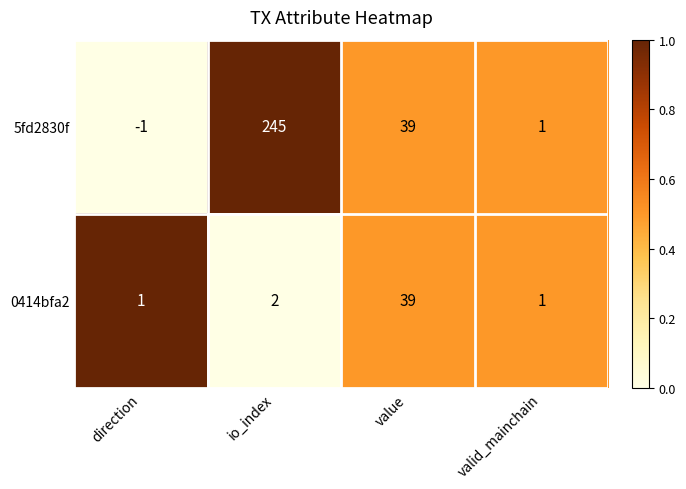

At which category is the sum across all series the highest?

io_index